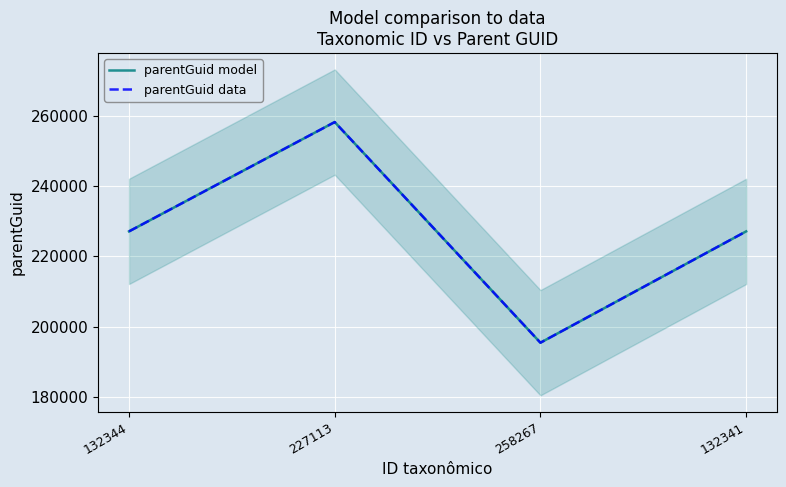

What is the label of the 2nd point from the right?

258267